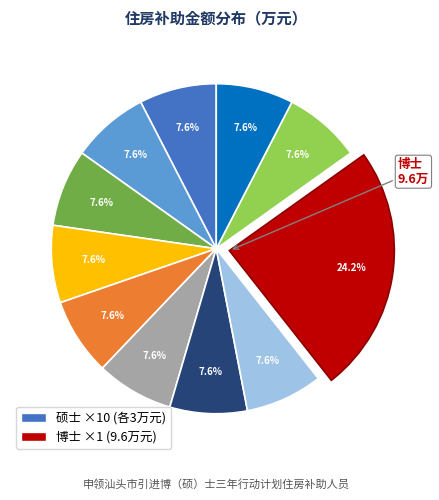

Does any single category account for the majority?

No